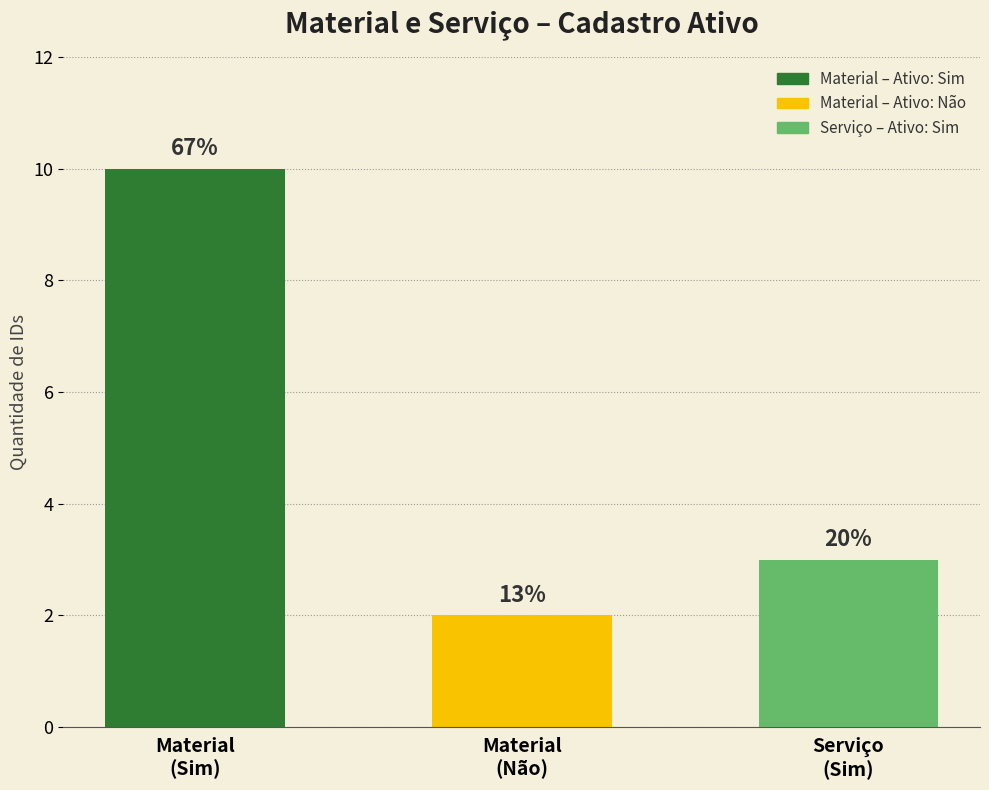

What is the difference between the values at Material
(Não) and Serviço
(Sim)?

1